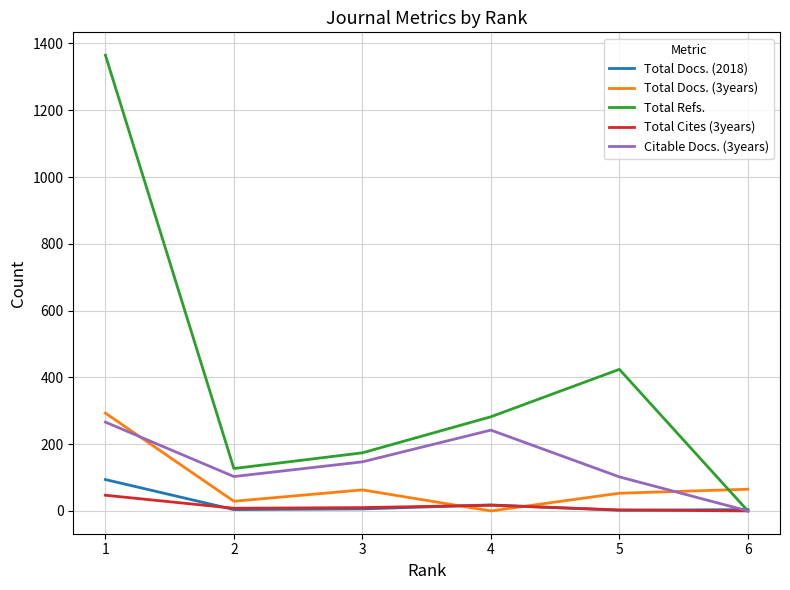

Which series changed the most between 4 and 6?

Total Refs.